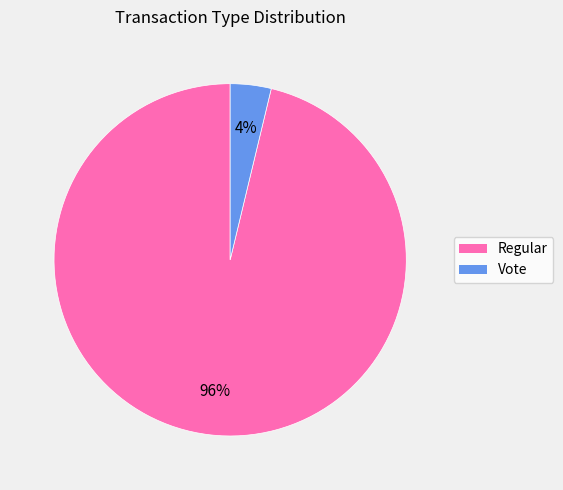

To the nearest percent, what portion does Vote represent?

4%